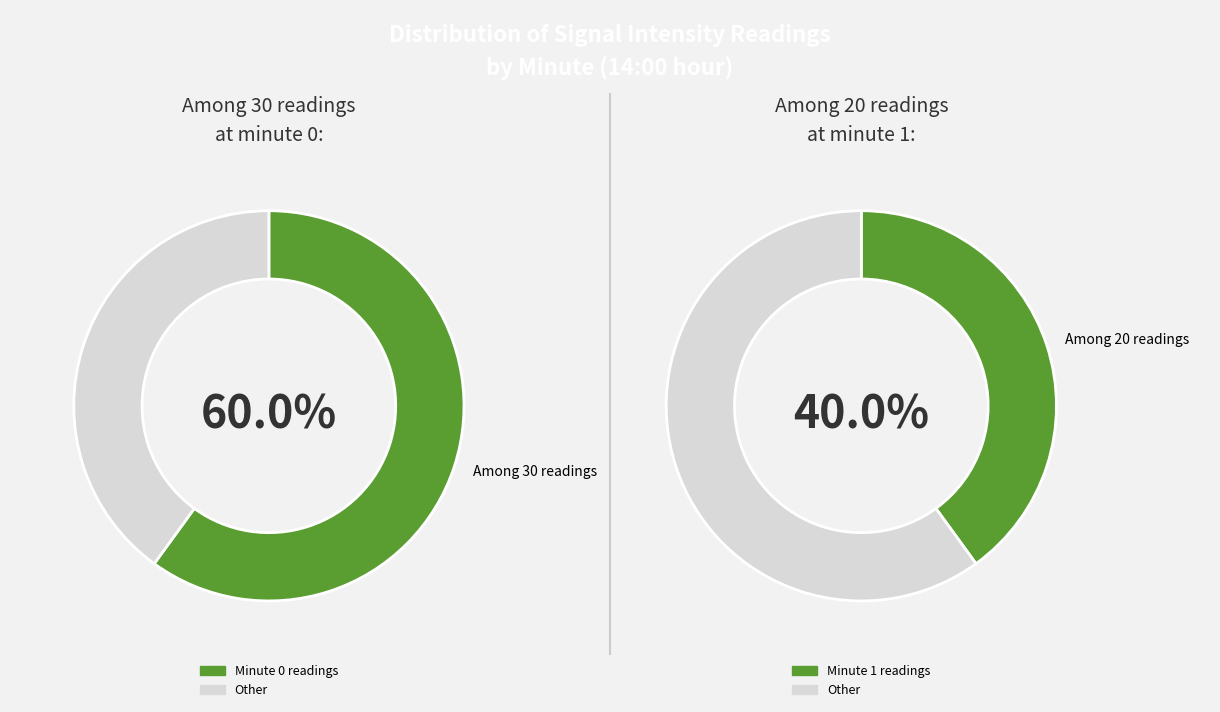

What is the largest slice in the pie chart?

Minute 0